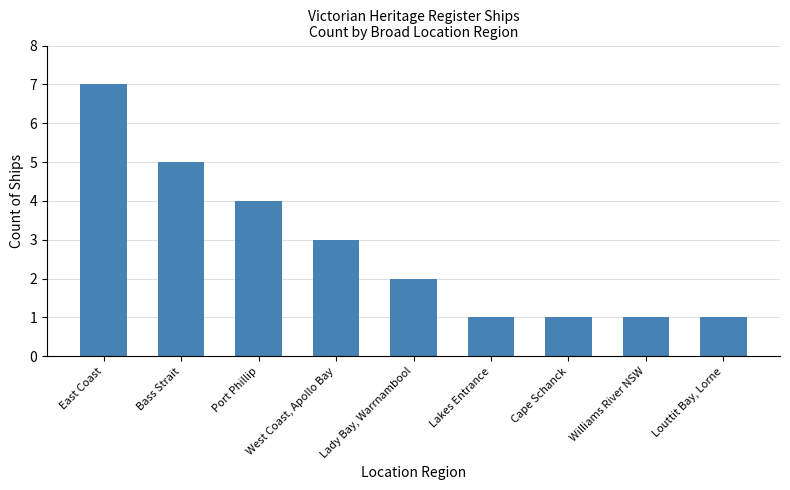

What is the ratio of the value at Lakes Entrance to the value at Bass Strait?

0.2